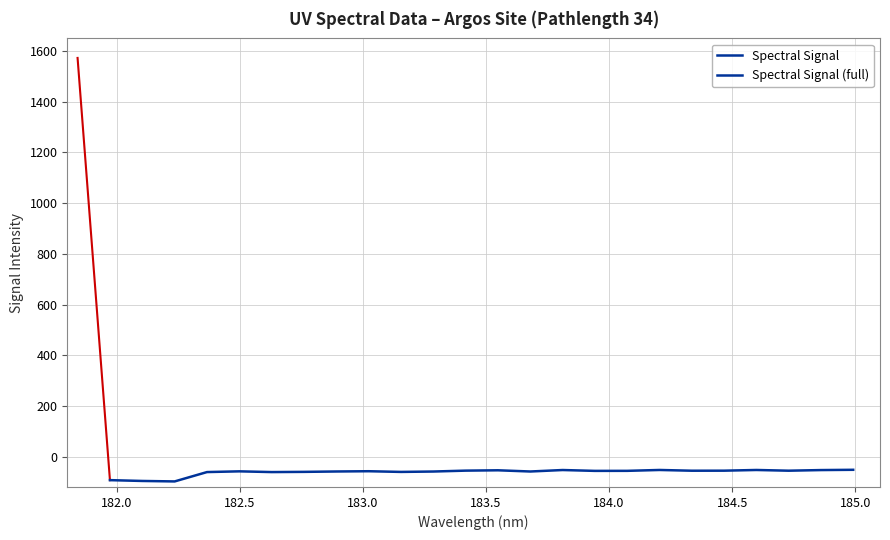

Is this an area chart (filled region under the line)?

No